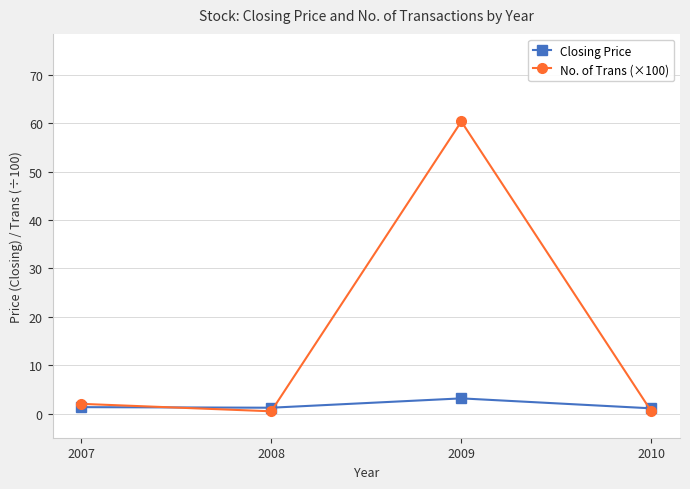

Where is the first local minimum for No. of Trans (×100)?

2008